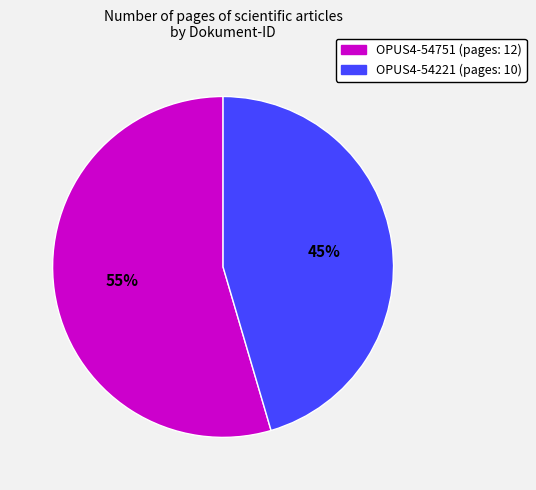

Between OPUS4-54221 and OPUS4-54751, which is larger?

OPUS4-54751